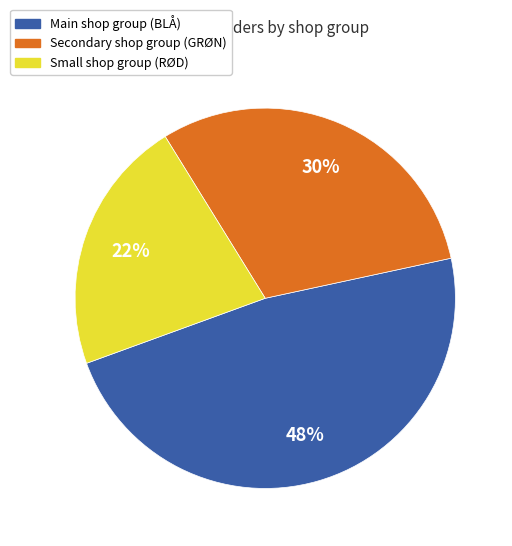

Does any single category account for the majority?

No